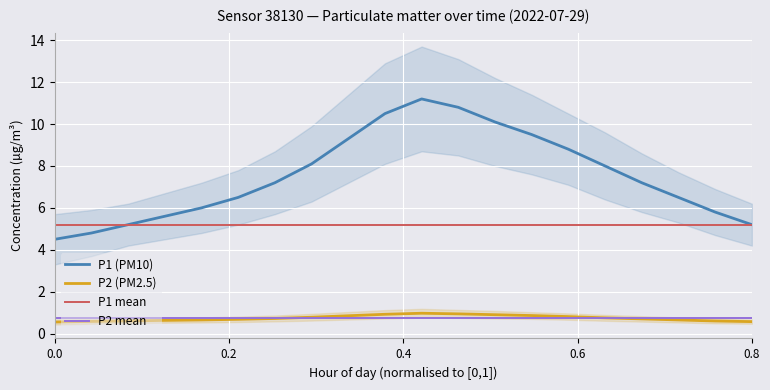

What are all the series names shown in the legend?

P1 (PM10), P2 (PM2.5), P1 mean, P2 mean